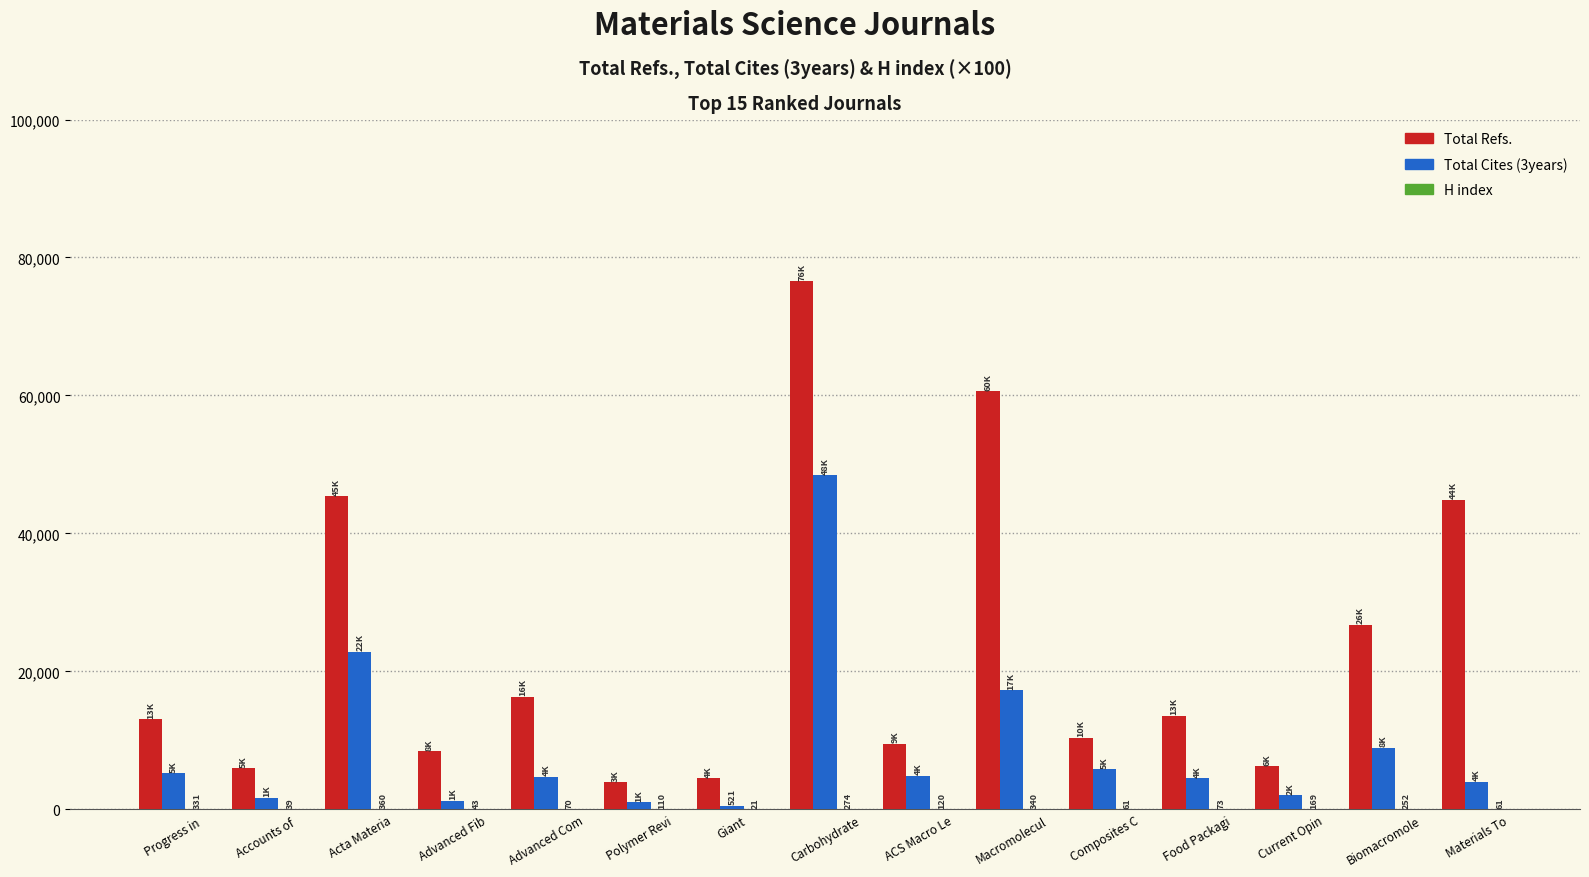

Which series changed the most between Progress in  and Giant?

Total Refs.